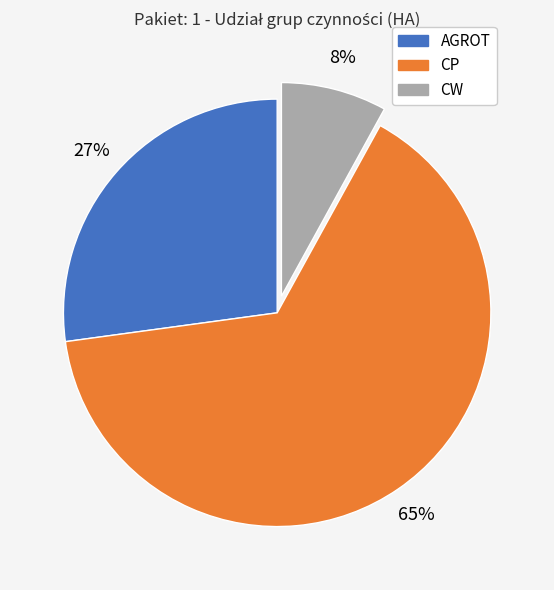

Which has a higher value, AGROT or CW?

AGROT